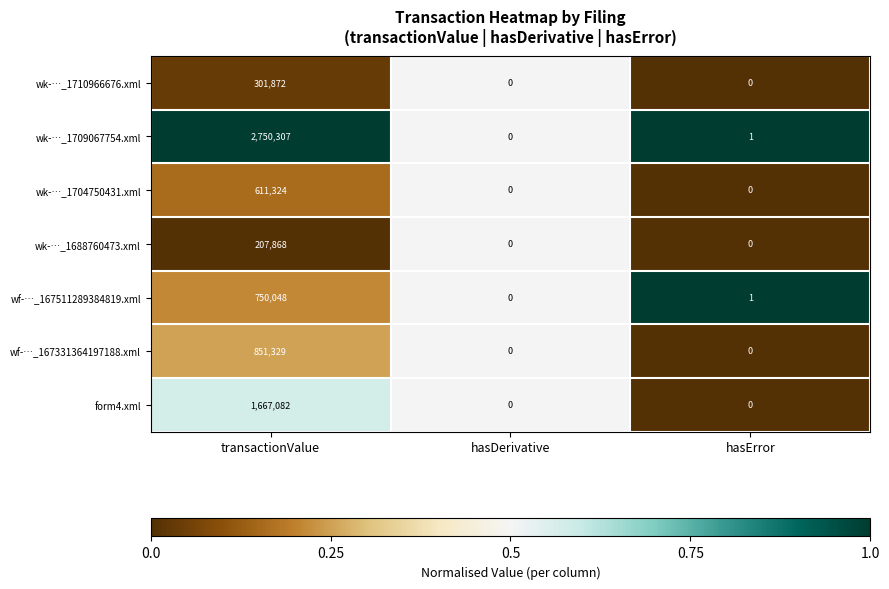

Is it true that wf-…_167511289384819.xml equals 1 at hasError?

True